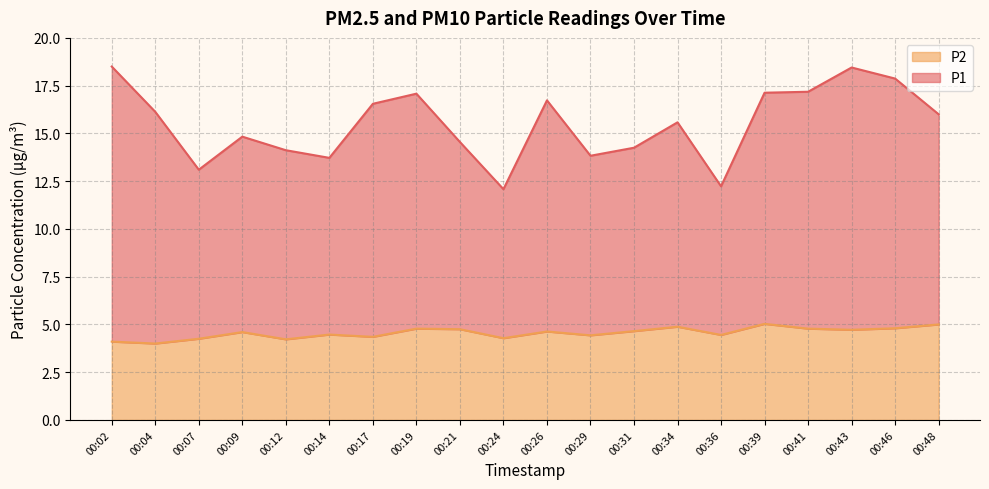

What is the value of the P2 point at the 3rd from the left?

4.2